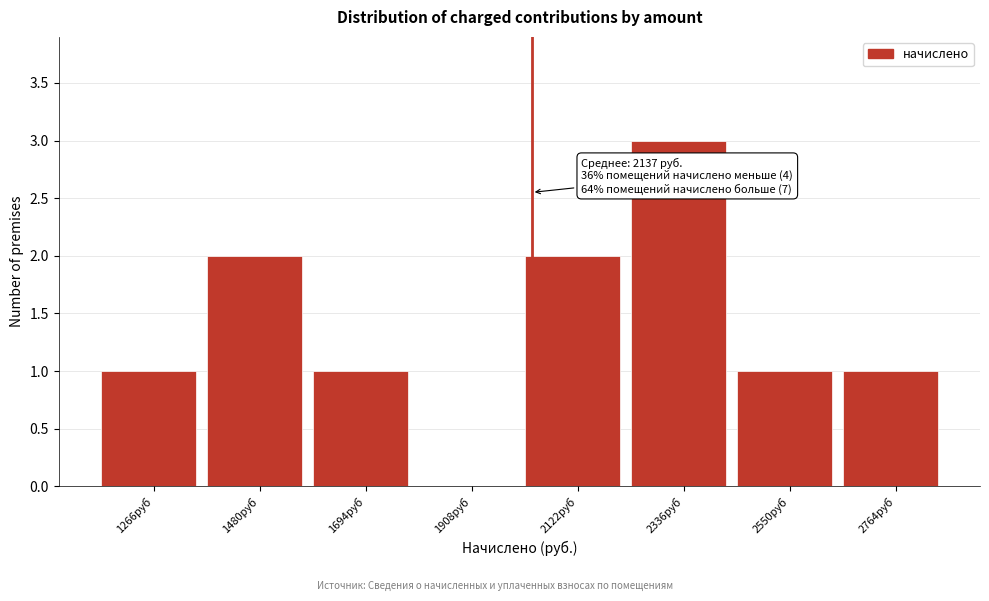

Reading right to left, list all the values displayed in this chart.

2764руб=1	2550руб=1	2336руб=3	2122руб=2	1908руб=0	1694руб=1	1480руб=2	1266руб=1